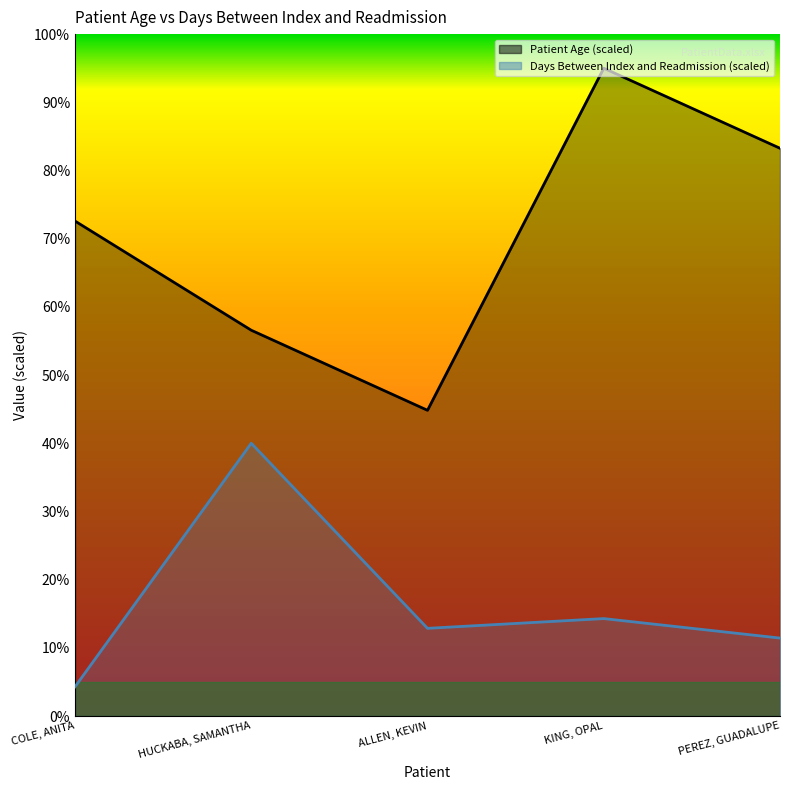

True or false: Patient Age and Days Between Index and Readmission intersect in this chart.

False